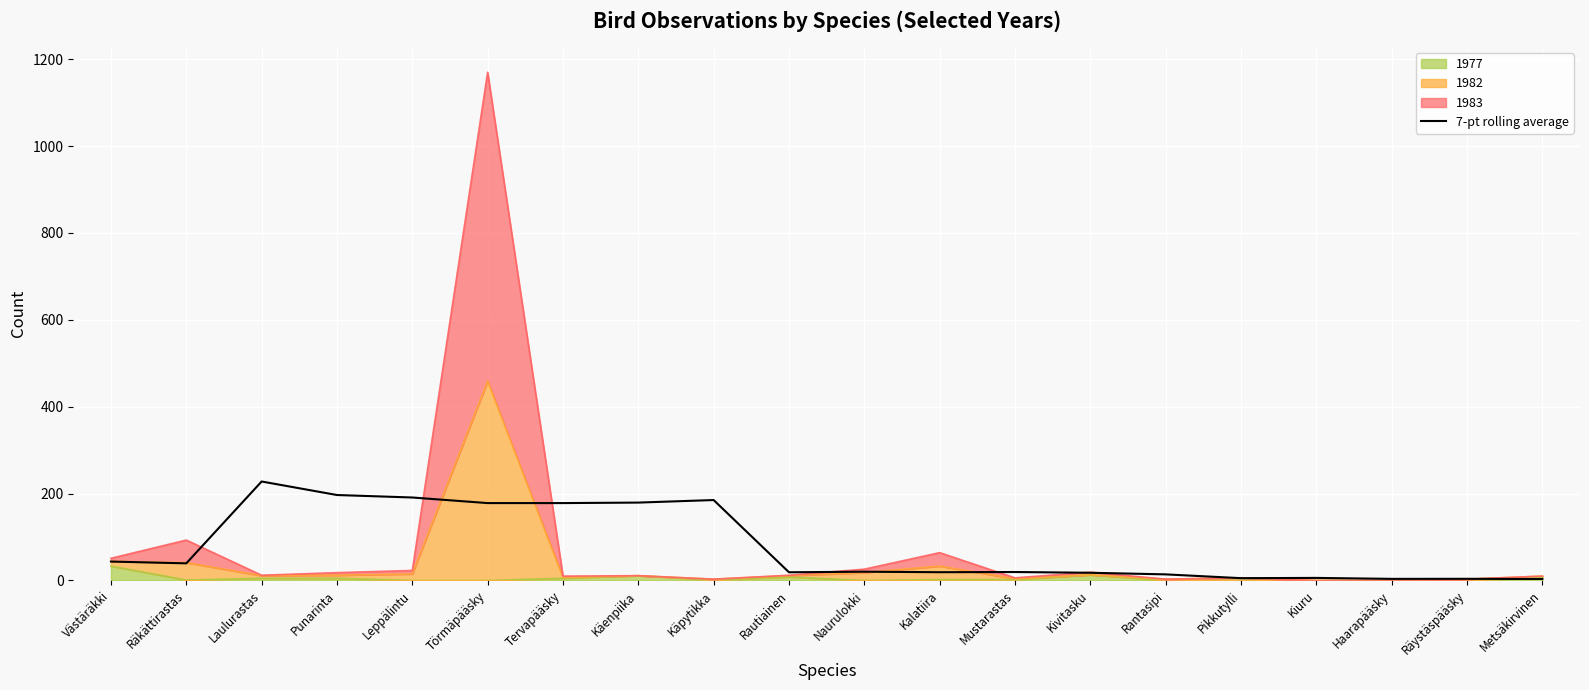

What is the label of the 1st point from the right?

Metsäkirvinen